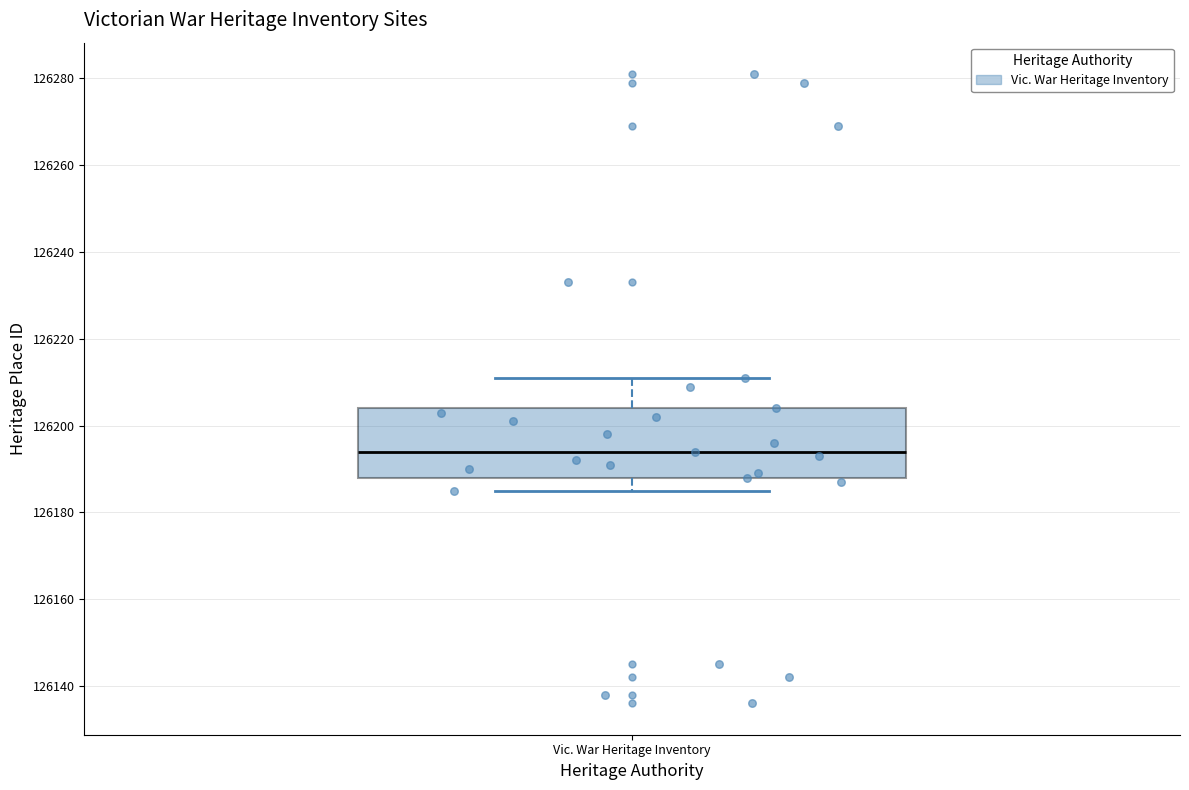

Read this box plot against the y-axis: the position of the median line, the range covered by the box, and the ends of both whiskers. The values are not printed on the chart, so give them approximately, as read against the axis.

median 126194, box 126188 to 126204, whiskers 126186 to 126212